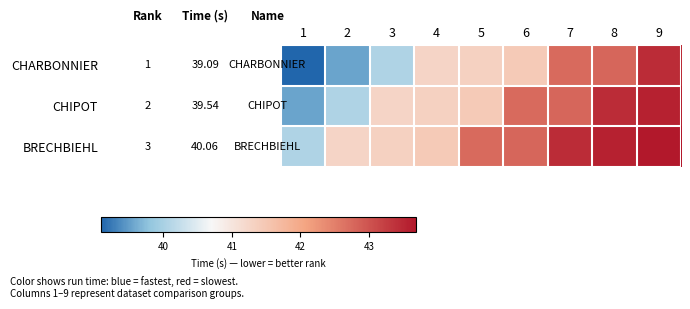

How many values in the CHARBONNIER series exceed 41?

6